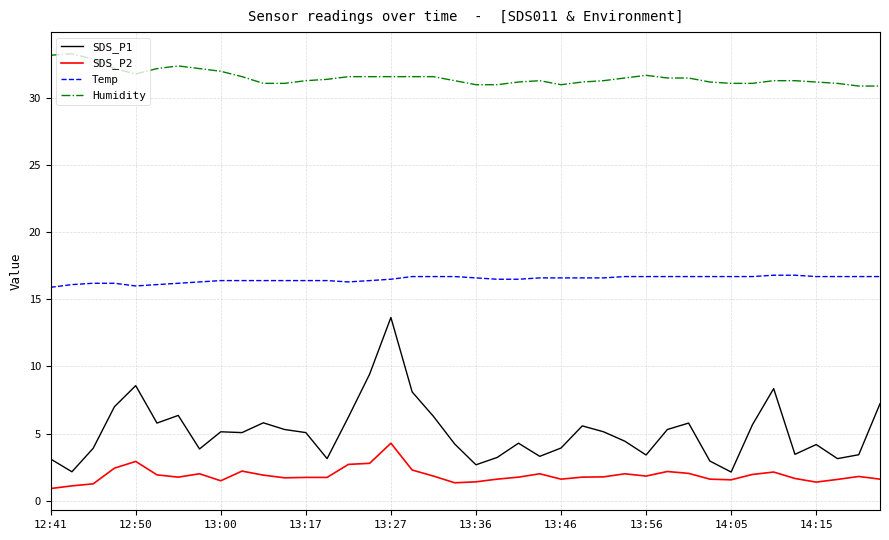

How many distinct data groups are displayed?

4